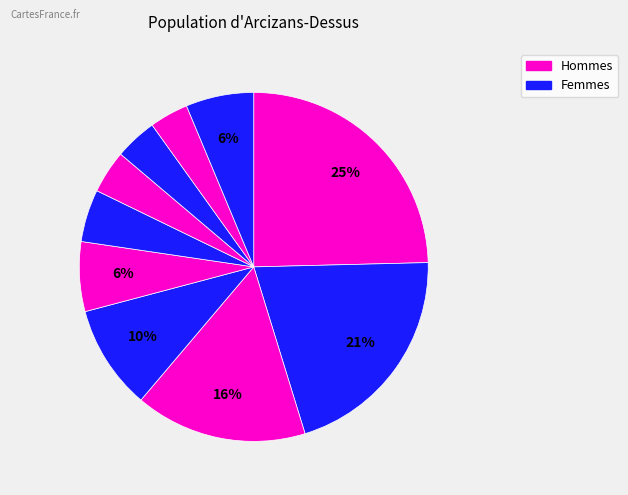

How many segments does this pie chart have?

10